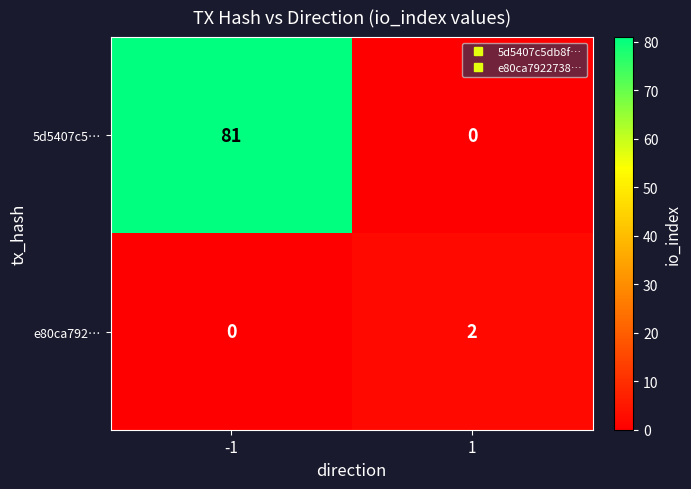

True or false: 5d5407c5… has a value of 109 at -1.

False